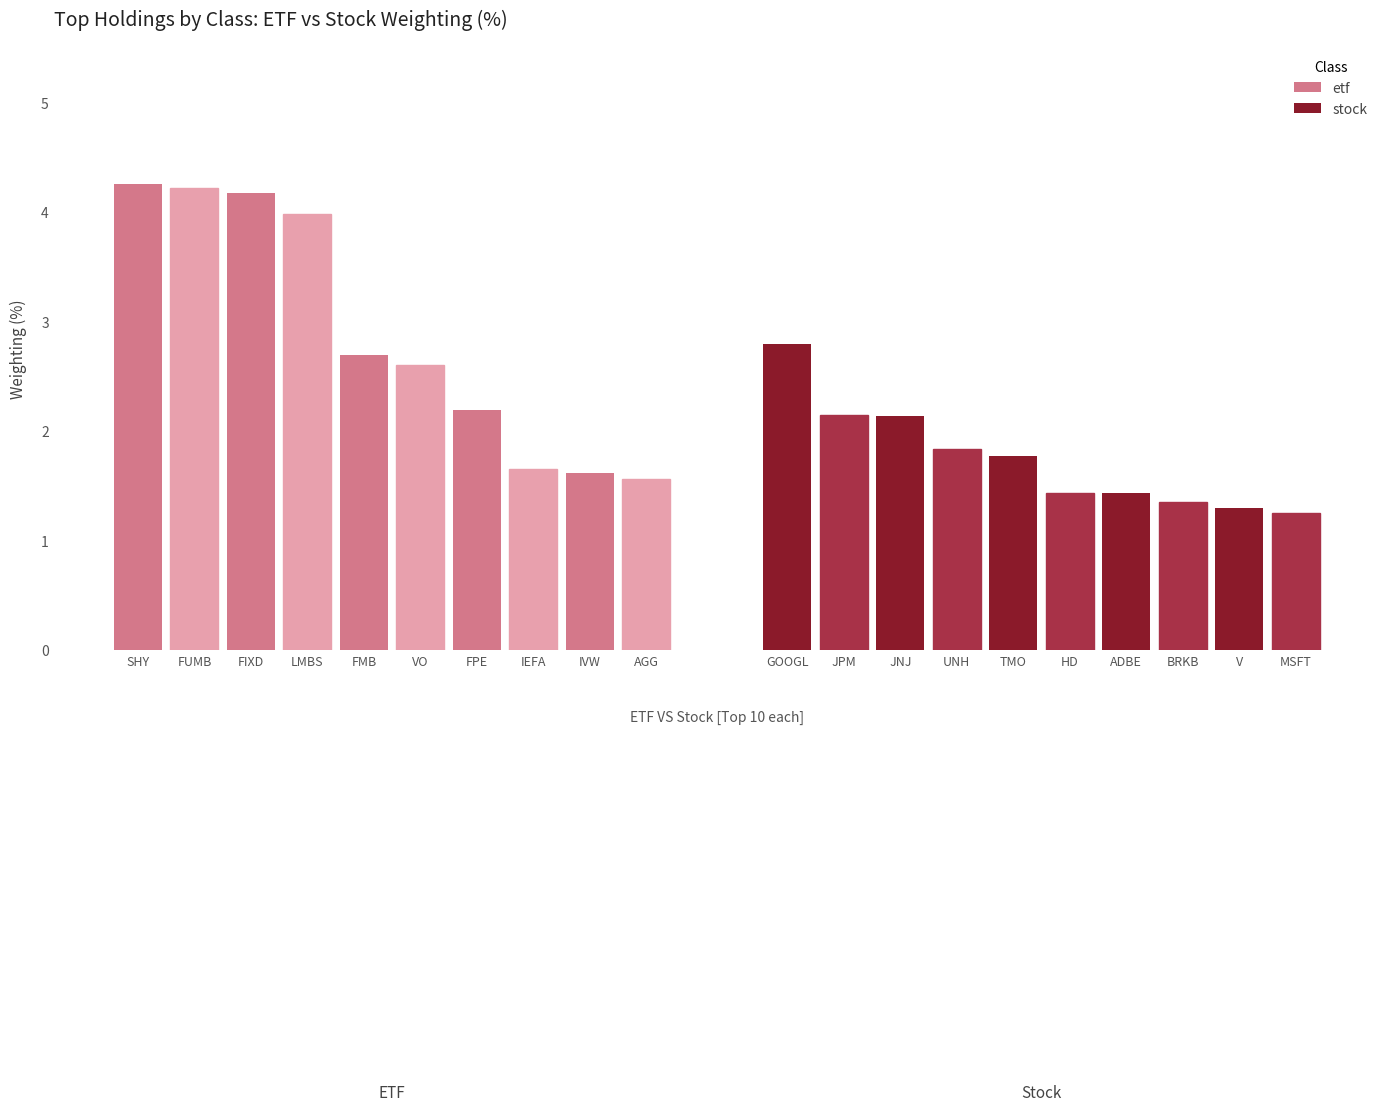

Which has a higher value, LMBS or FIXD?

FIXD